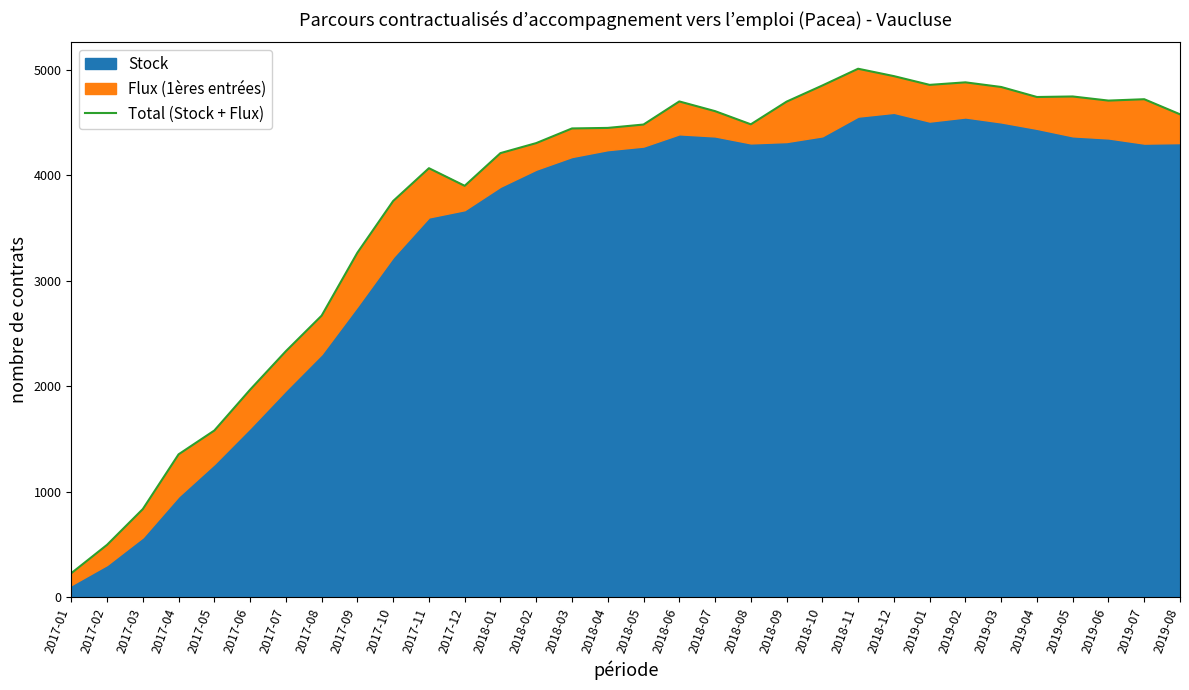

Approximately how many times larger is the value at 2019-01 compared to 2018-02?

1.1